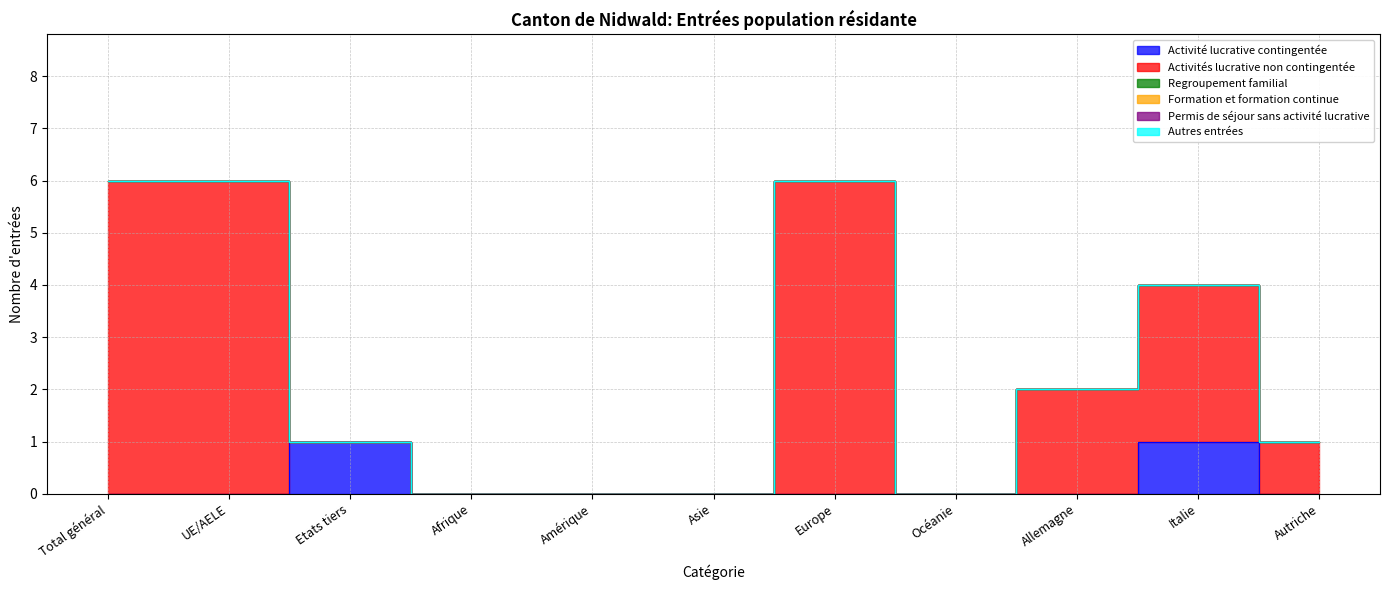

How many categories are shown in the chart?

11